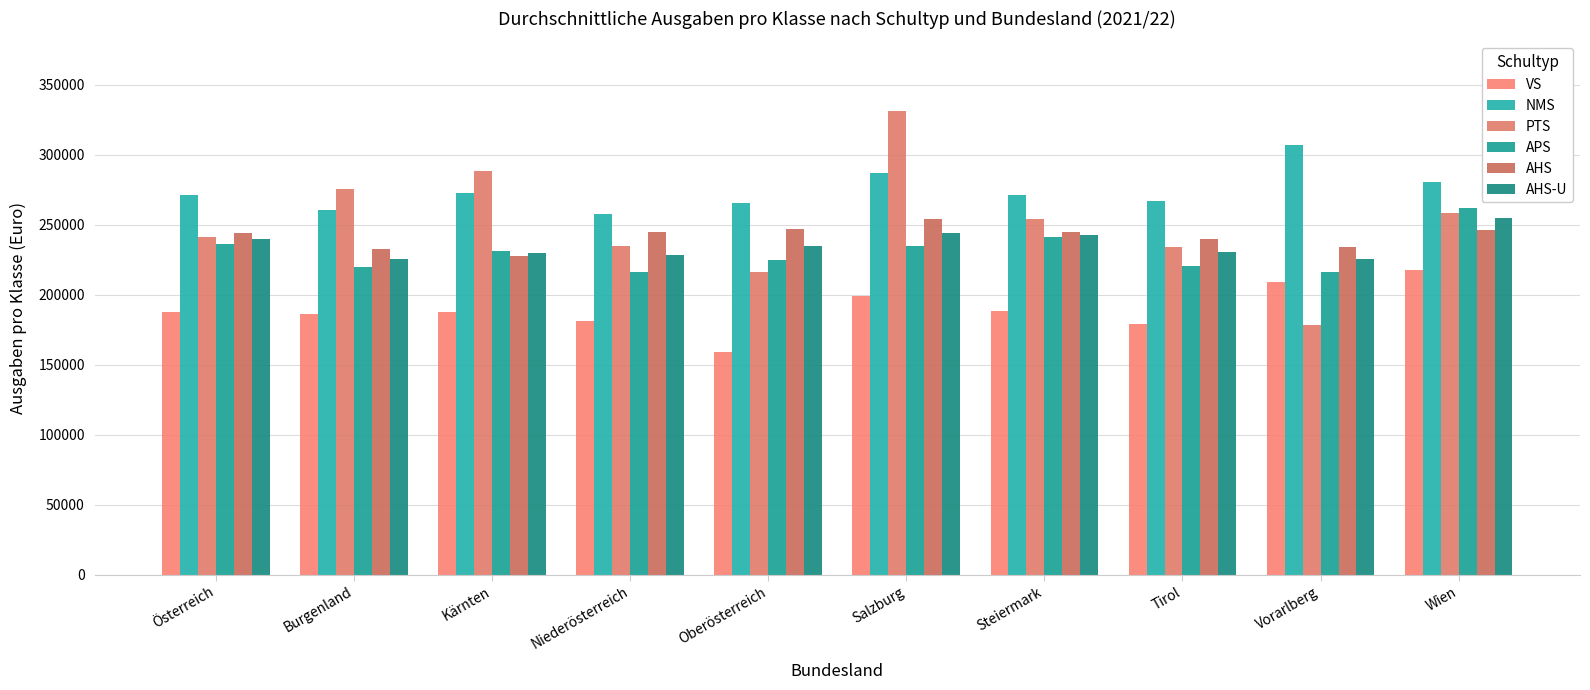

Reading left to right, what are all the values shown in this chart?

VS: Österreich=187686.6	Burgenland=186531.6	Kärnten=187794.0	Niederösterreich=181378.5	Oberösterreich=158754.3	Salzburg=199012.6	Steiermark=188390.0	Tirol=178760.7	Vorarlberg=208831.0	Wien=217557.2
NMS: Österreich=271219.8	Burgenland=260400.9	Kärnten=272522.5	Niederösterreich=257465.6	Oberösterreich=265604.9	Salzburg=286614.4	Steiermark=270854.8	Tirol=267267.3	Vorarlberg=306921.4	Wien=280819.9
PTS: Österreich=241006.2	Burgenland=275279.4	Kärnten=288503.5	Niederösterreich=234606.5	Oberösterreich=216341.1	Salzburg=331237.3	Steiermark=253886.1	Tirol=234144.1	Vorarlberg=178569.8	Wien=258506.3
APS: Österreich=236432.1	Burgenland=220052.1	Kärnten=231523.8	Niederösterreich=216398.4	Oberösterreich=224849.9	Salzburg=234486.6	Steiermark=241217.7	Tirol=220802.1	Vorarlberg=215993.5	Wien=261615.2
AHS: Österreich=243778.9	Burgenland=232760.0	Kärnten=227997.9	Niederösterreich=244640.4	Oberösterreich=246619.0	Salzburg=253795.1	Steiermark=244737.3	Tirol=239966.1	Vorarlberg=234132.9	Wien=245896.3
AHS-U: Österreich=239776.5	Burgenland=225611.8	Kärnten=230032.1	Niederösterreich=228326.6	Oberösterreich=234509.2	Salzburg=244407.1	Steiermark=242949.0	Tirol=230829.1	Vorarlberg=225333.1	Wien=254772.7